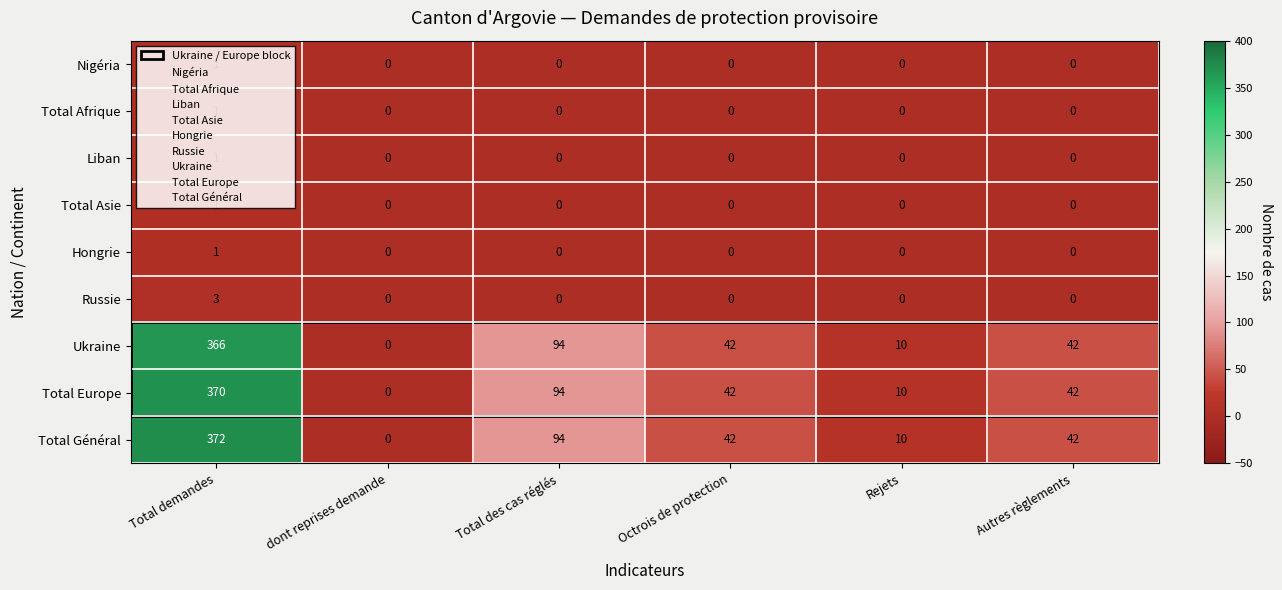

Which series has the largest total across all categories?

Total Général